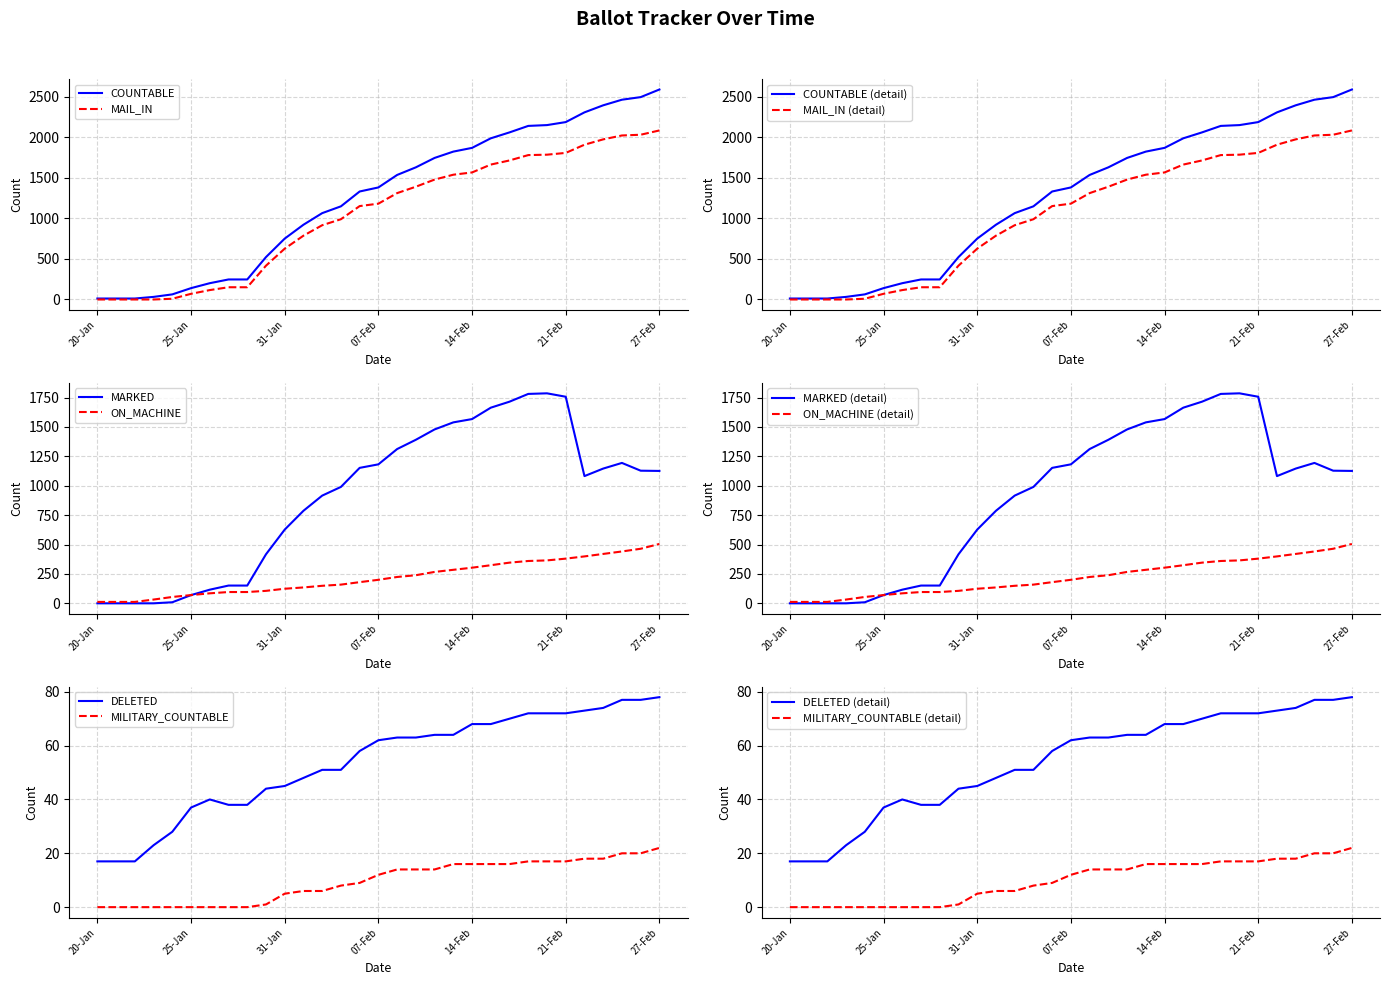

What is the label of the 31st point from the left?

27-Feb